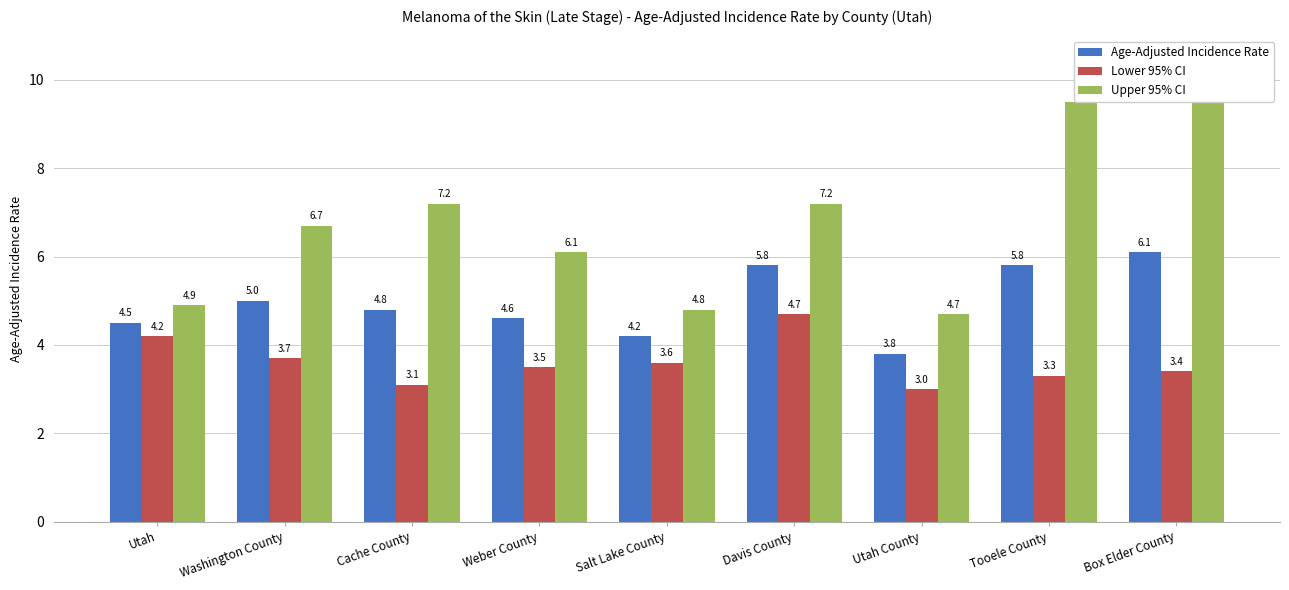

How many values in the Age-Adjusted Incidence Rate series exceed 4?

8